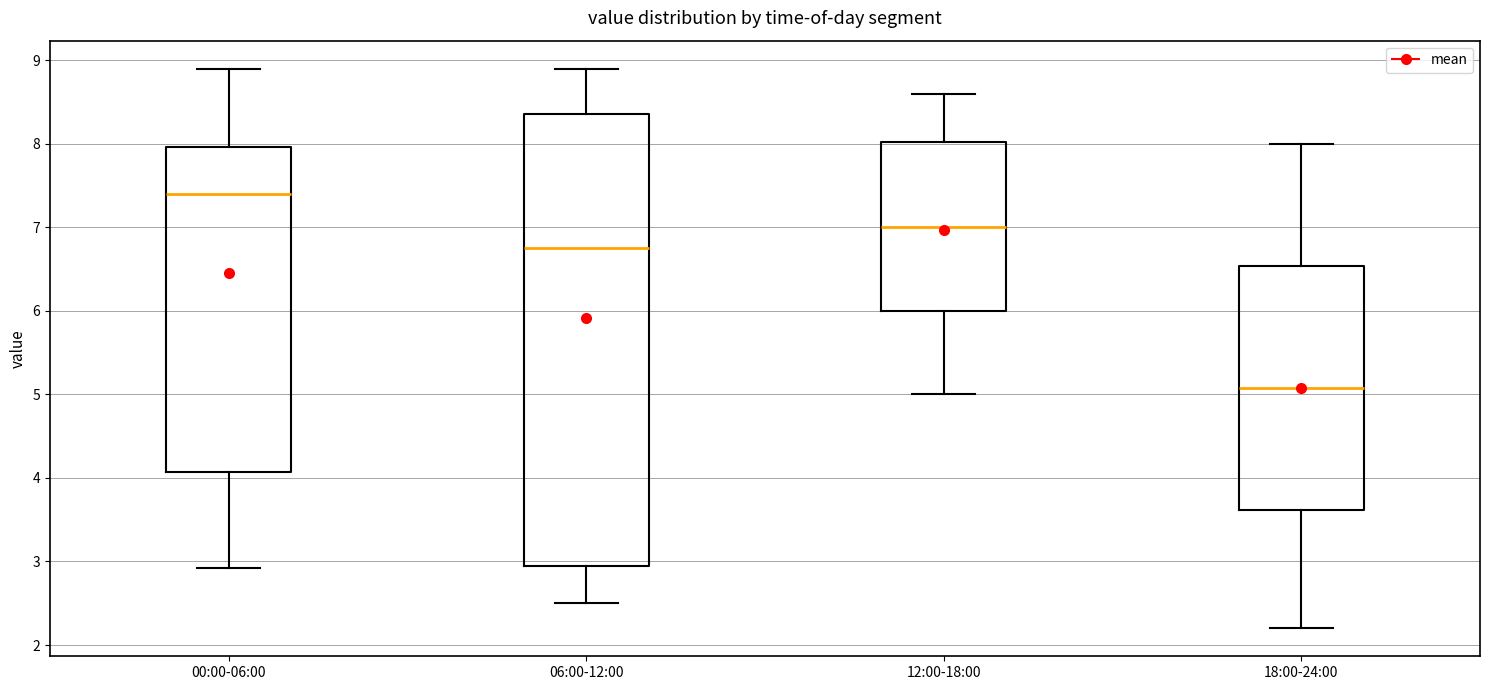

Where is the upper edge of the box for 12:00-18:00 on the y-axis? The values are not printed on the chart, so give them approximately, as read against the axis.

8.0